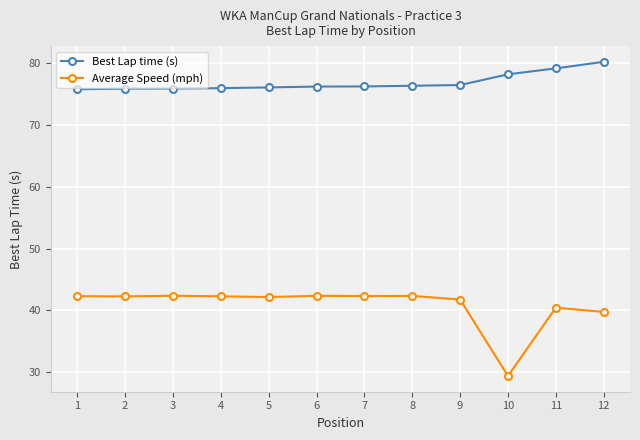

Is this an area chart (filled region under the line)?

No